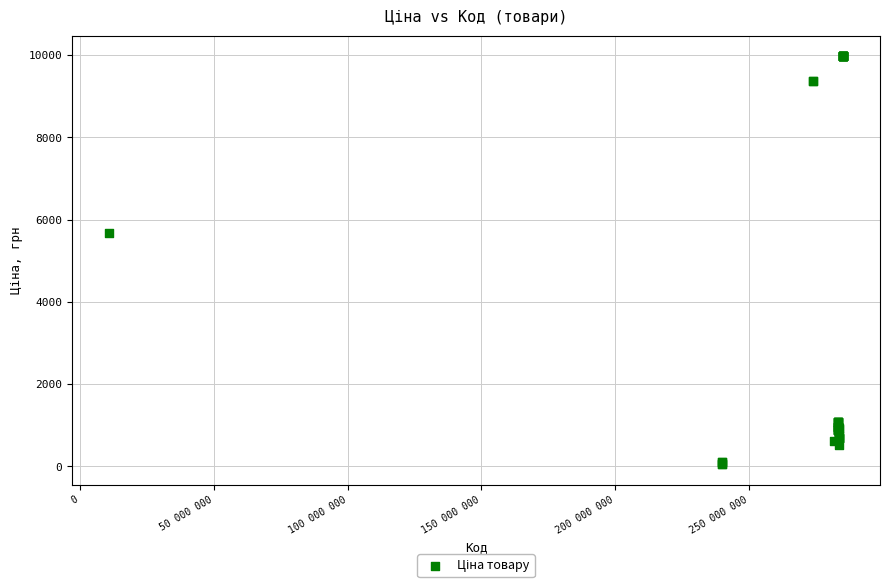

What Y value in the scatter plot is closest to 5016?

5673.8